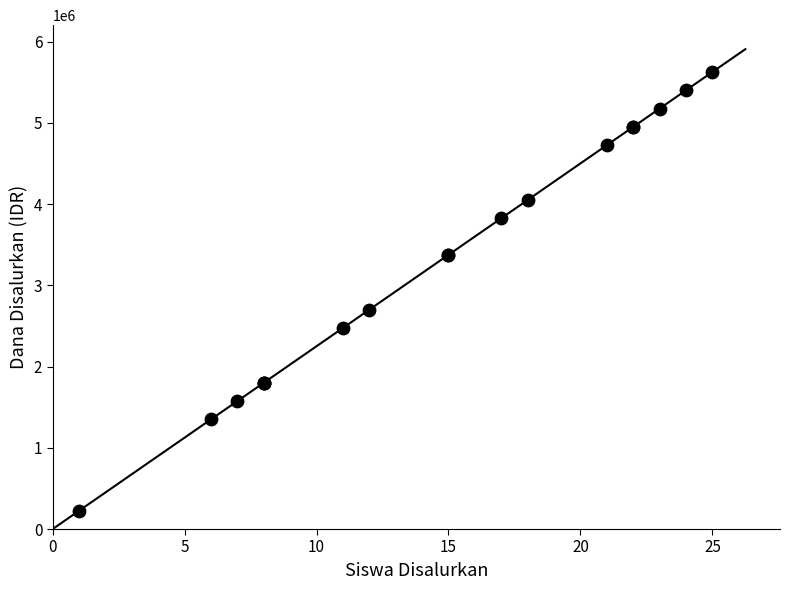

What Y value in the scatter plot is closest to 2925000?

2700000